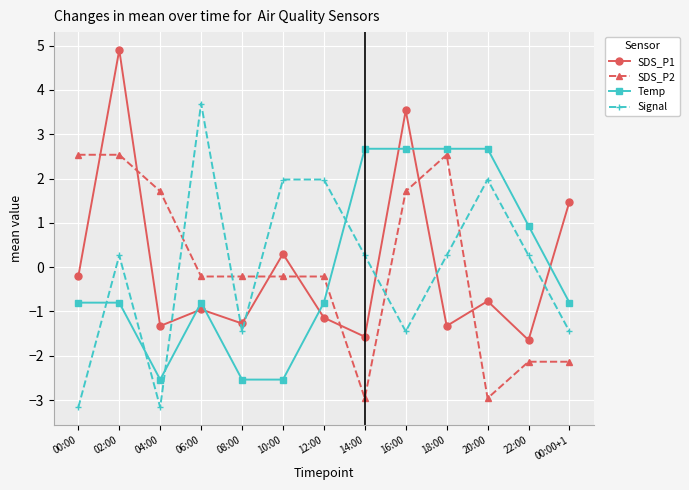

True or false: SDS_P2 has a value of -2.1 at 00:00+1.

True